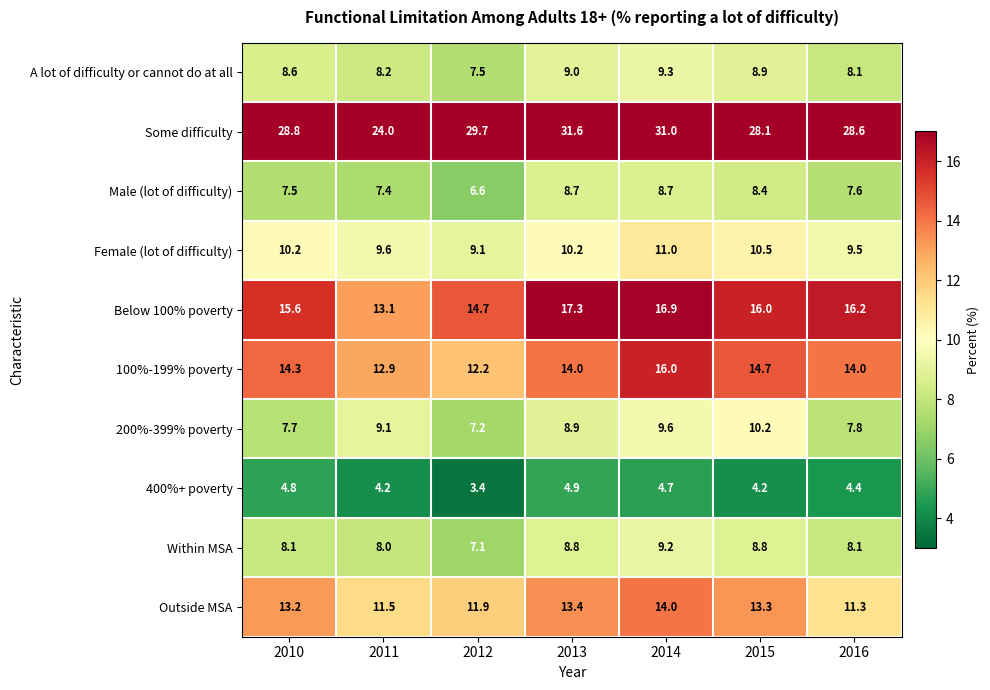

What is the difference between the maximum and second lowest values in the Outside MSA series?

2.5